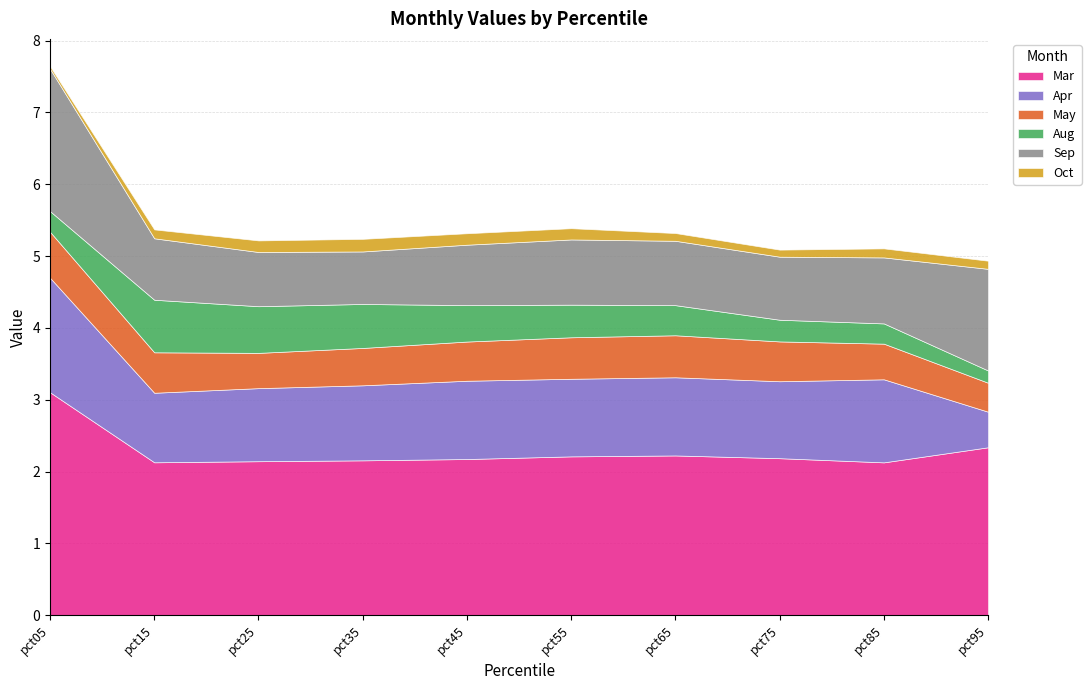

What is the value of the Apr point at the 7th from the left?

1.1